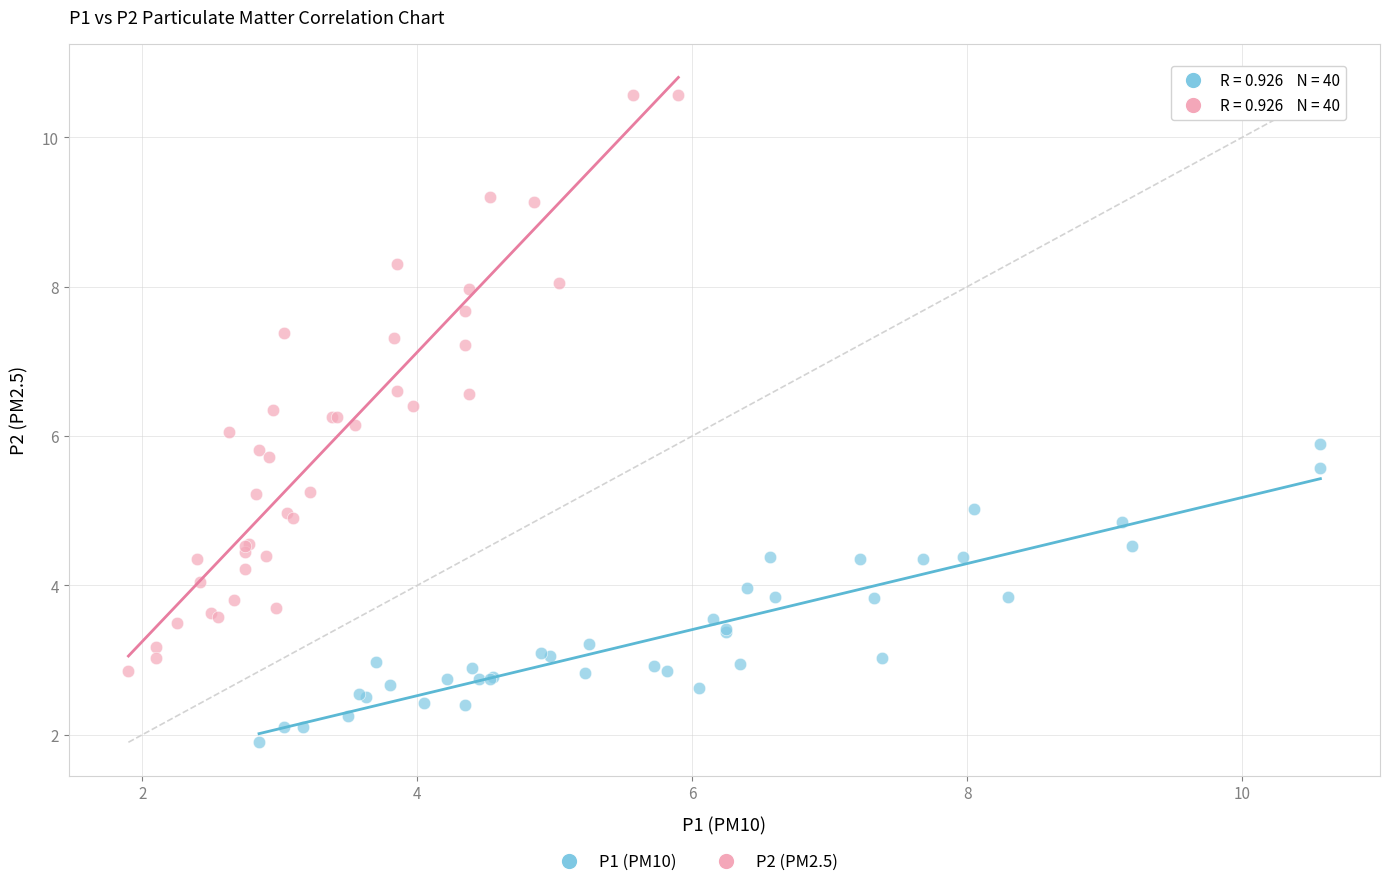

Which series contains the lowest Y value?

P1 (PM10)